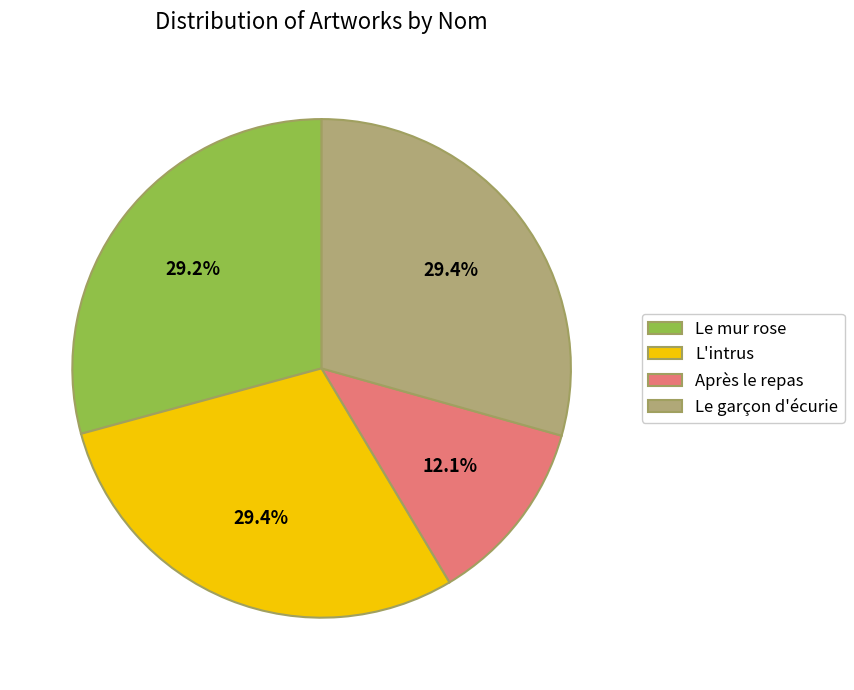

True or false: Après le repas accounts for 1% of the total.

False